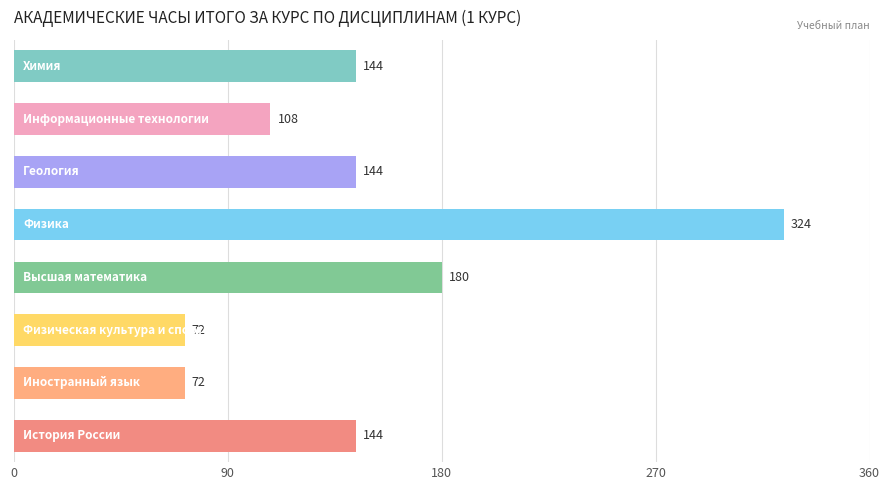

What is the greatest value displayed?

324